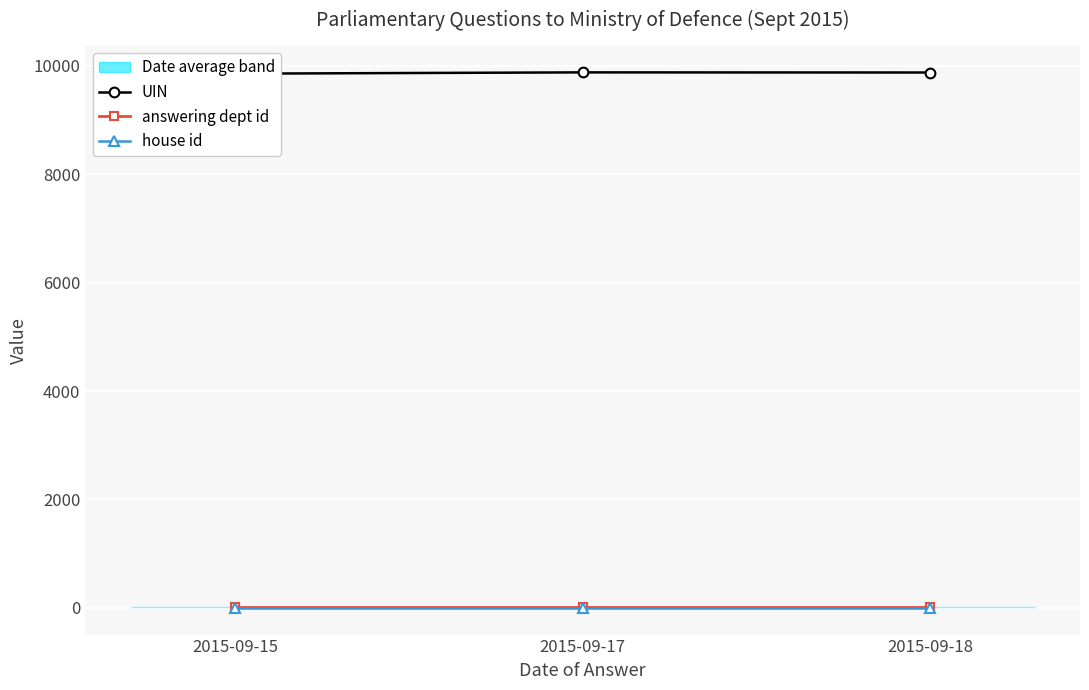

What is the sum of the answering dept id values at 2015-09-18 and 2015-09-17?

22.0